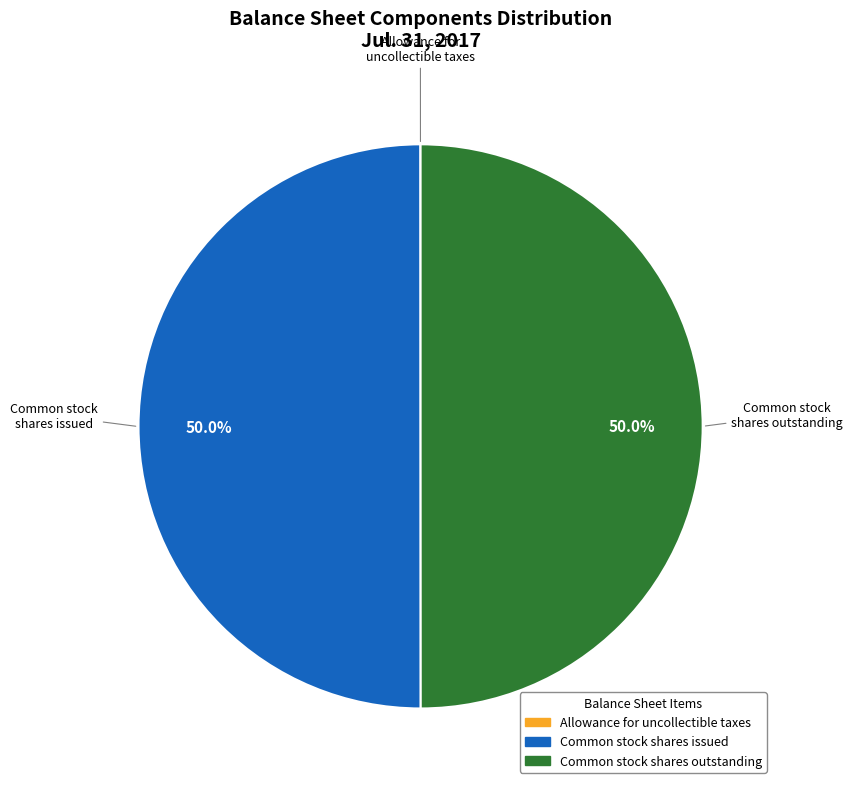

Count the number of slices in the pie.

3